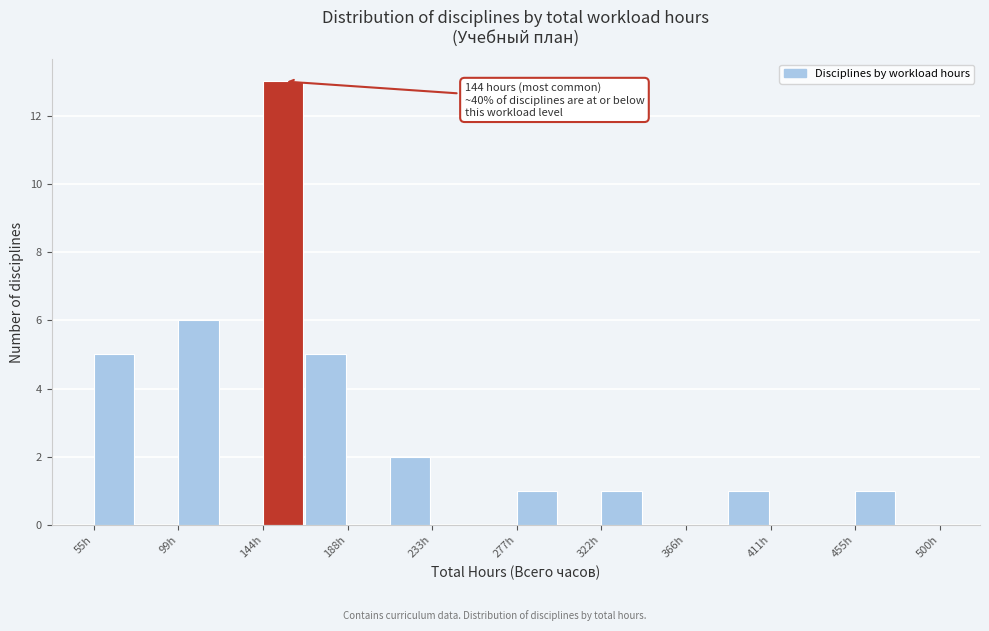

Which range on the x-axis has the tallest bar?

145 to 165